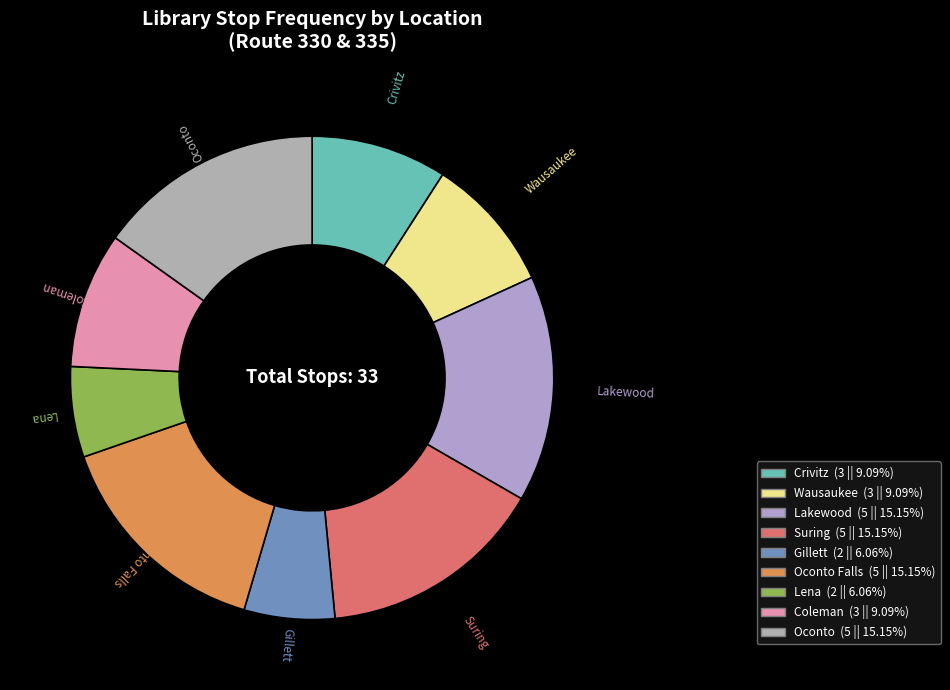

To the nearest percent, what is the average slice percentage?

11%